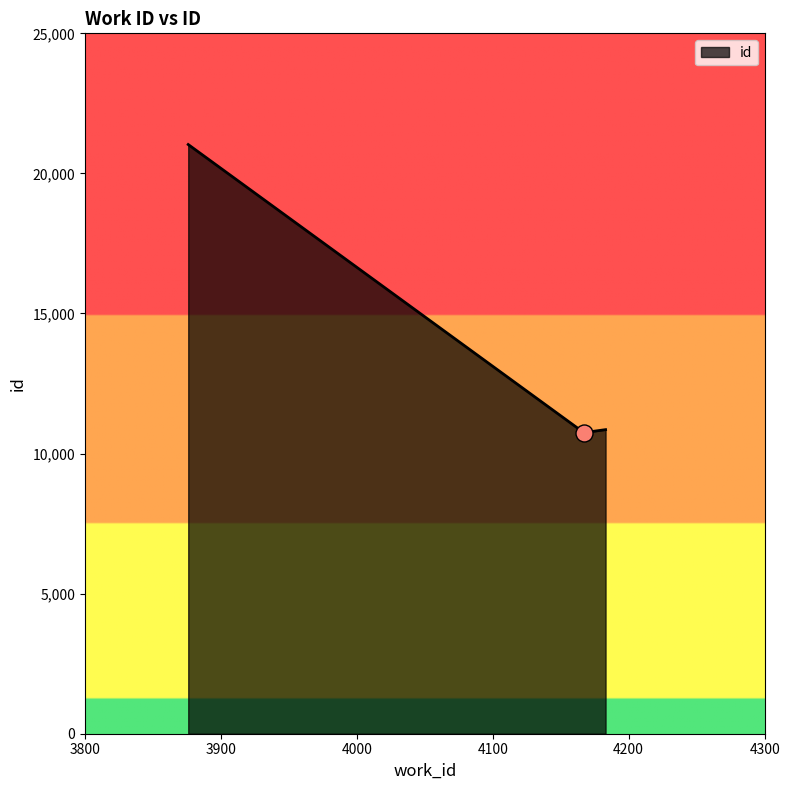

What is the minimum value shown in the chart?

10748